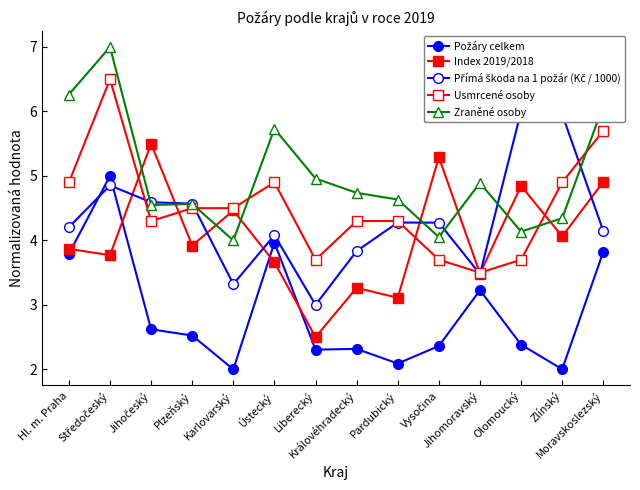

What is the highest value of the Požáry celkem series?

5.0